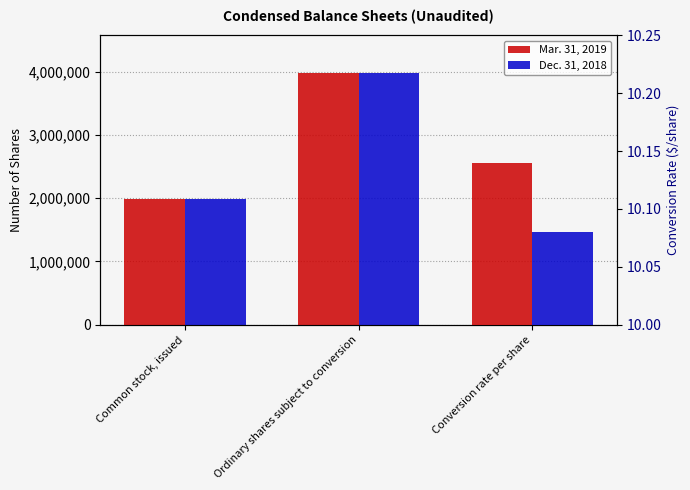

How many bars are there in each group?

2